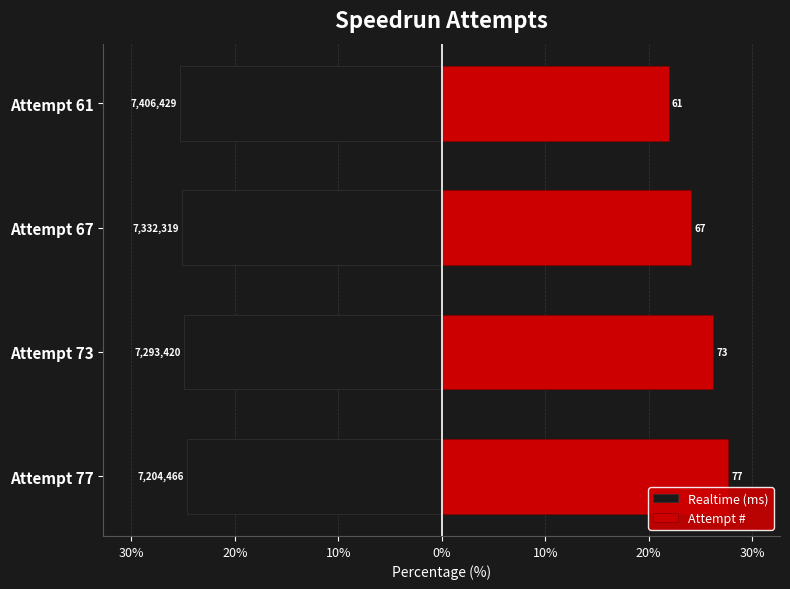

How many values in the Attempt # series are below 26?

2